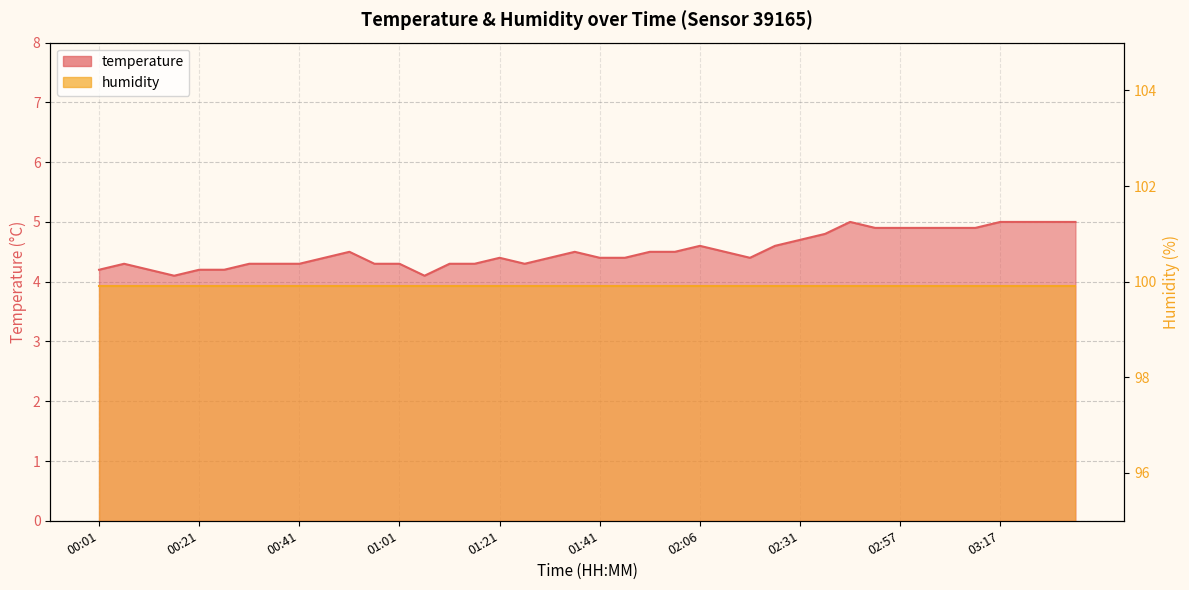

How many points are higher than both their immediate neighbors (excluding endpoints)?

6